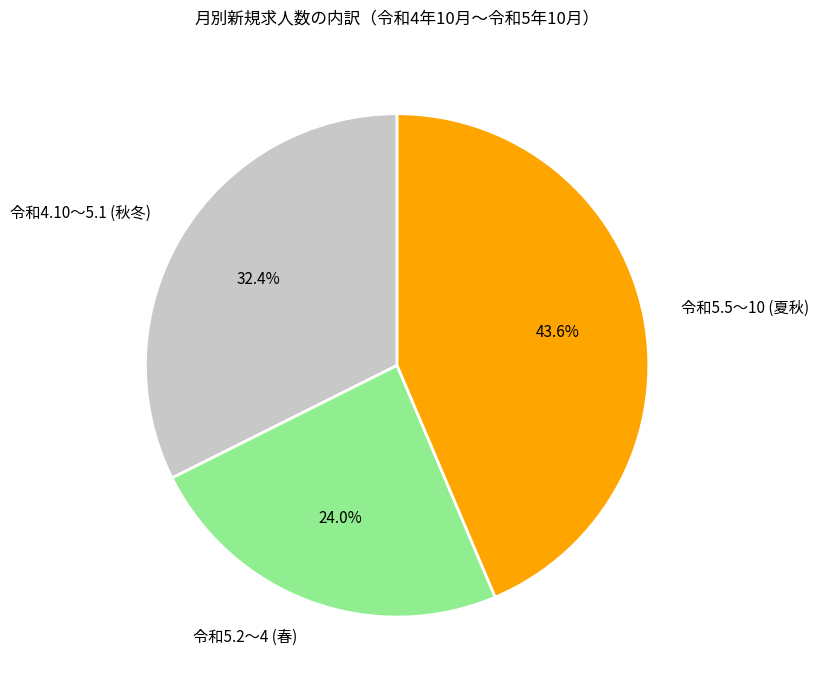

Does any single category account for the majority?

No